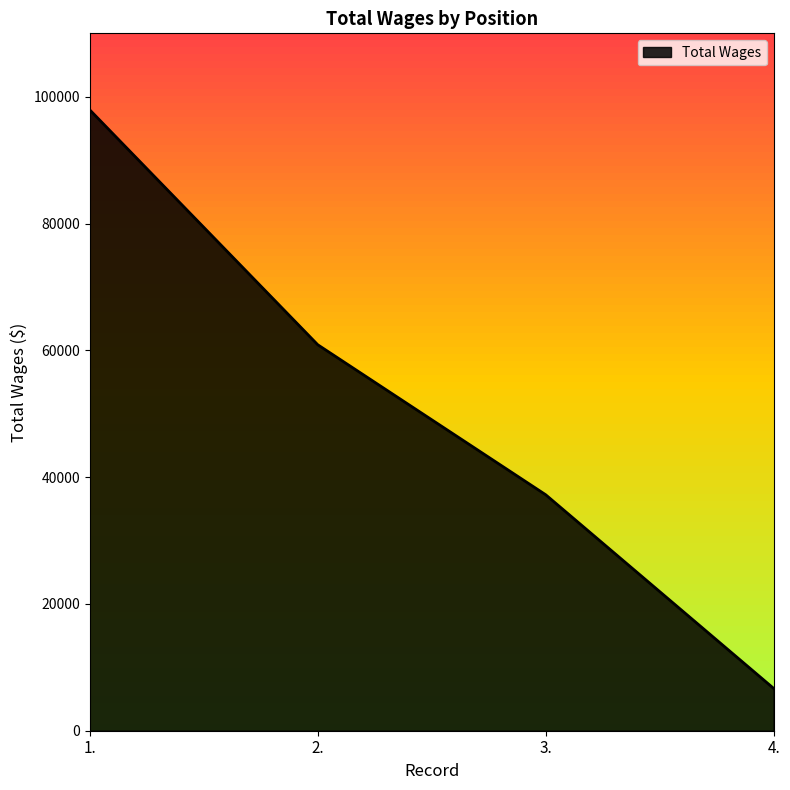

Does the chart display data point markers on the line(s)?

No